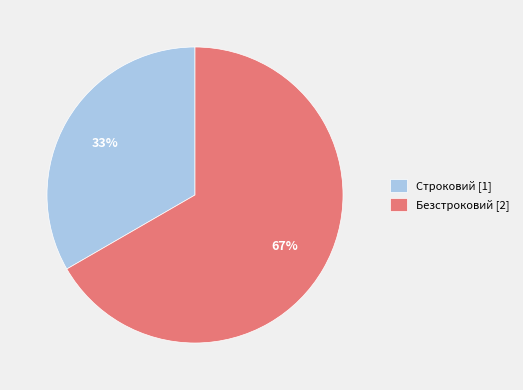

Do Безстроковий [2] and Строковий [1] together represent more than half of the pie?

Yes